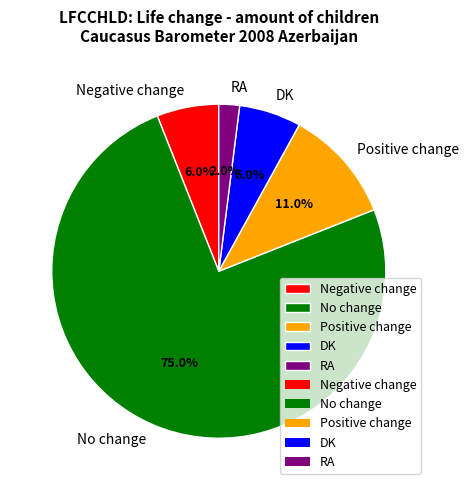

To the nearest percent, what is the difference between the largest and smallest slice percentages?

73%